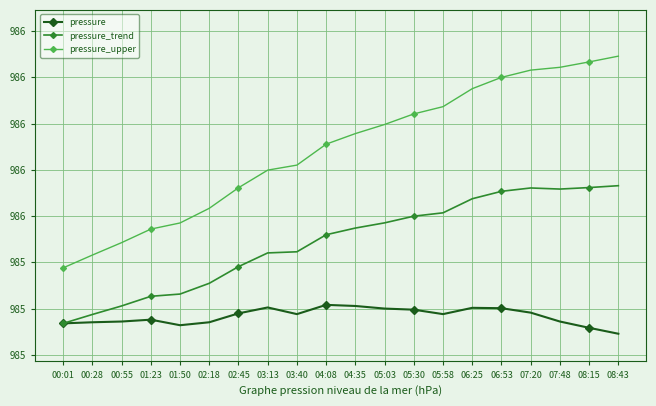

What position from the right is 04:35?

10